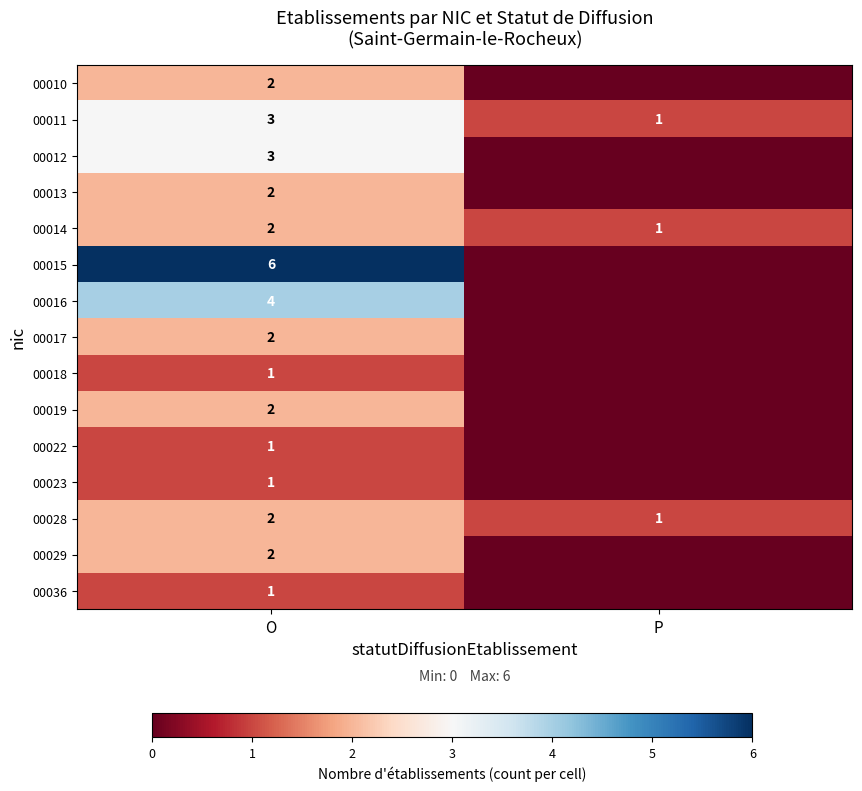

True or false: 00018 has a value of 2 at O.

False